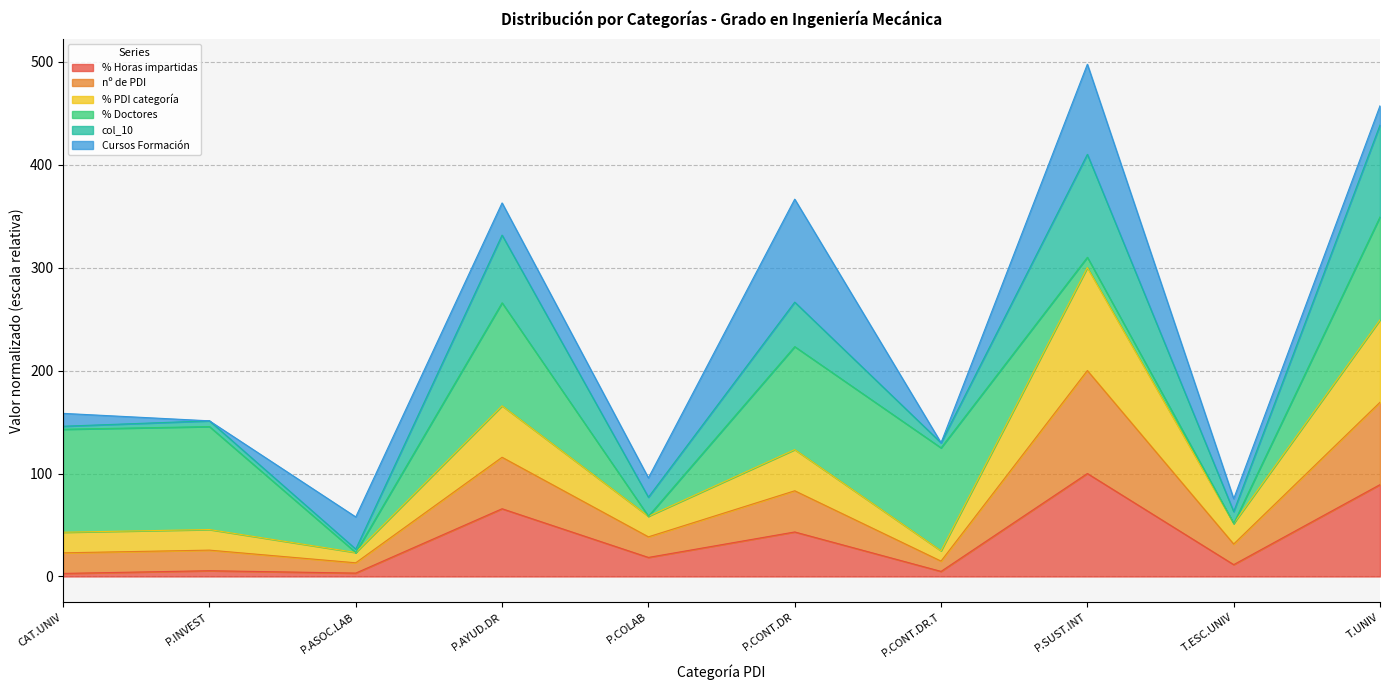

At how many categories does at least one series exceed 162?

3